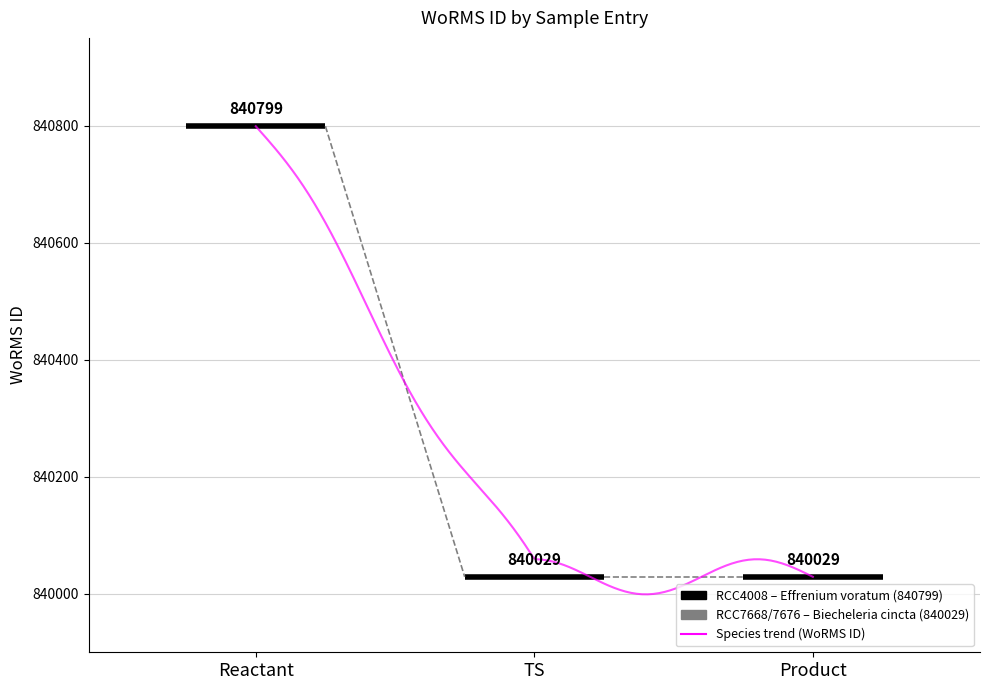

What is the value of the 3rd point from the left?

840029